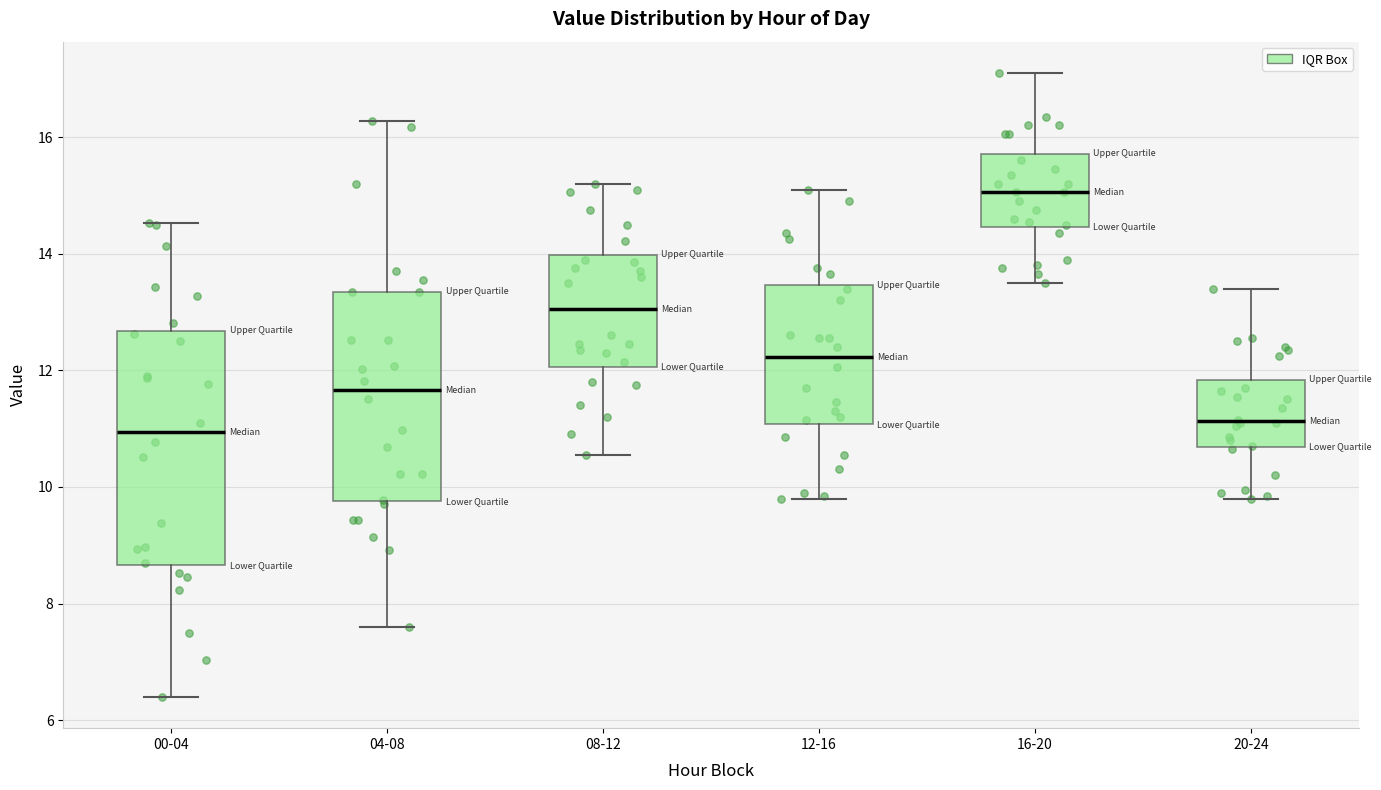

Reading left to right, read every box against the y-axis: the position of its median line, the range the box covers, and the ends of its whiskers. The values are not printed on the chart, so give them approximately, as read against the axis.

00-04: median 11.0, box 8.6 to 12.6, whiskers 6.4 to 14.6
04-08: median 11.6, box 9.8 to 13.4, whiskers 7.6 to 16.2
08-12: median 13.0, box 12.0 to 14.0, whiskers 10.6 to 15.2
12-16: median 12.2, box 11.0 to 13.4, whiskers 9.8 to 15.2
16-20: median 15.0, box 14.4 to 15.8, whiskers 13.6 to 17.2
20-24: median 11.2, box 10.6 to 11.8, whiskers 9.8 to 13.4